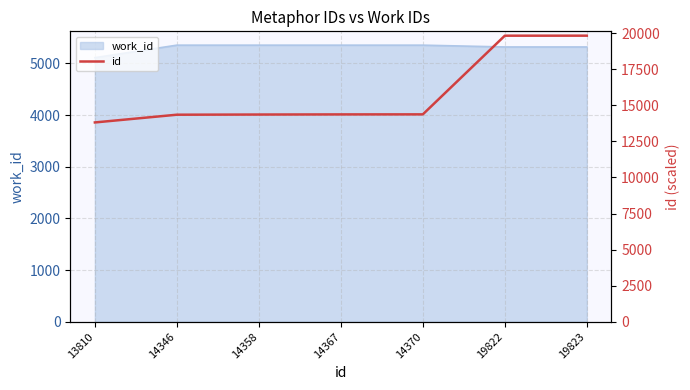

The chart shows a value of 14370 at 14370. True or false?

True